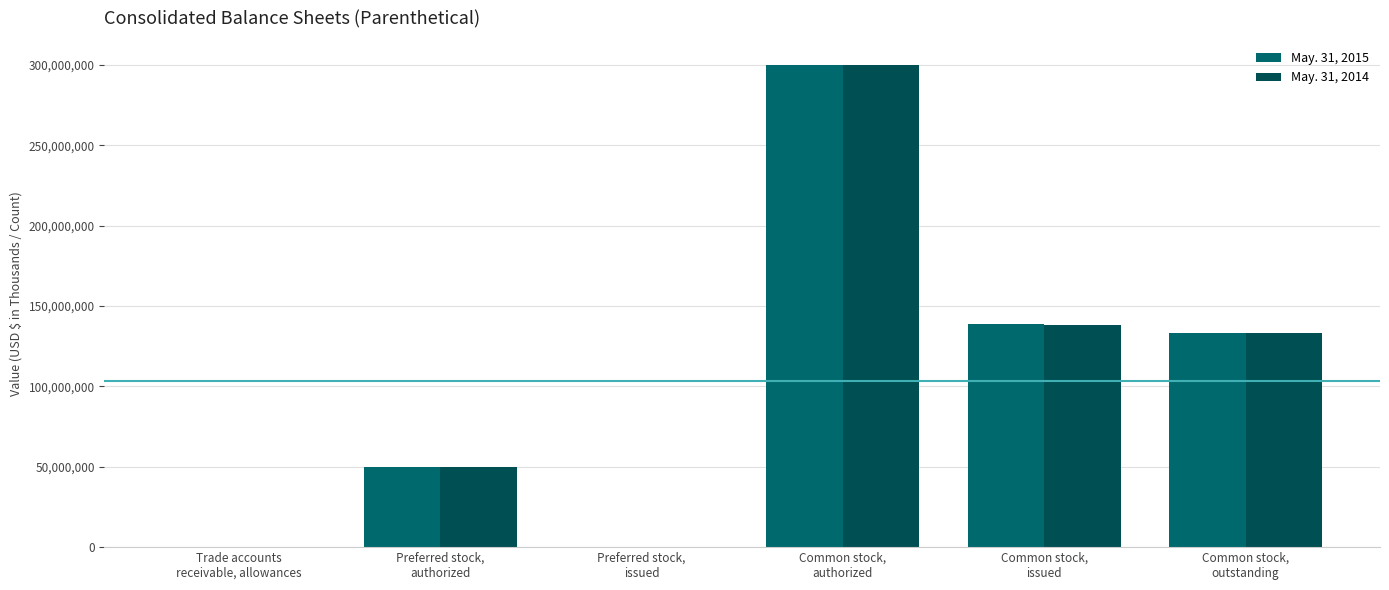

How many data points does each series have?

6